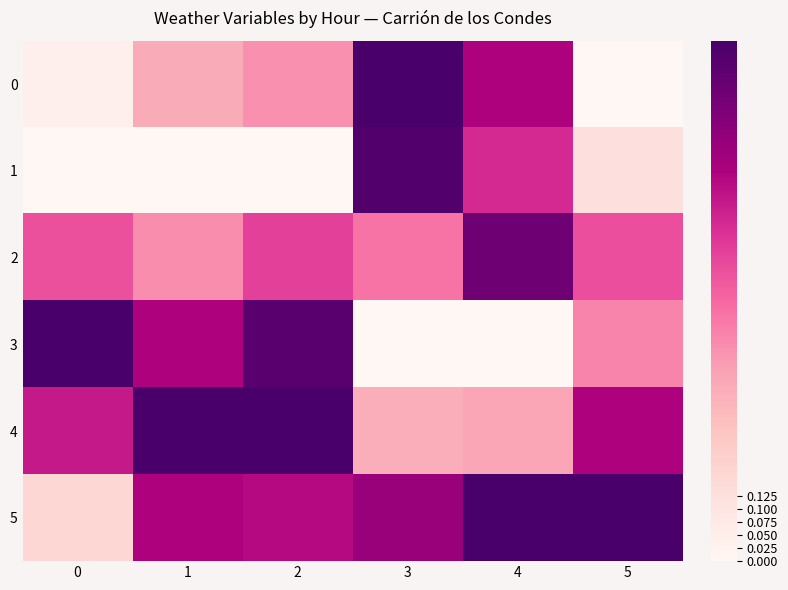

Which series has the largest total across all categories?

5